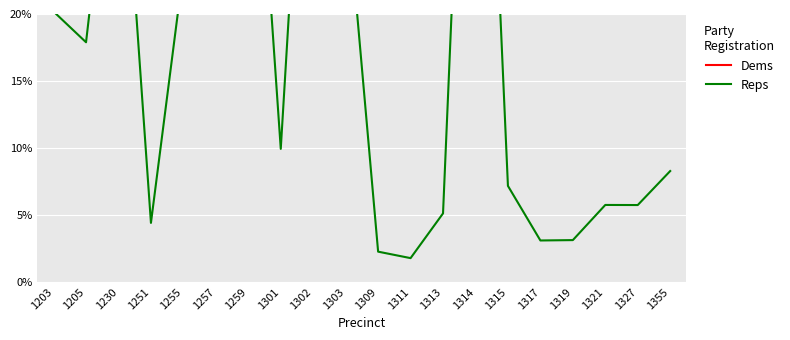

How many lines are shown in the chart?

2